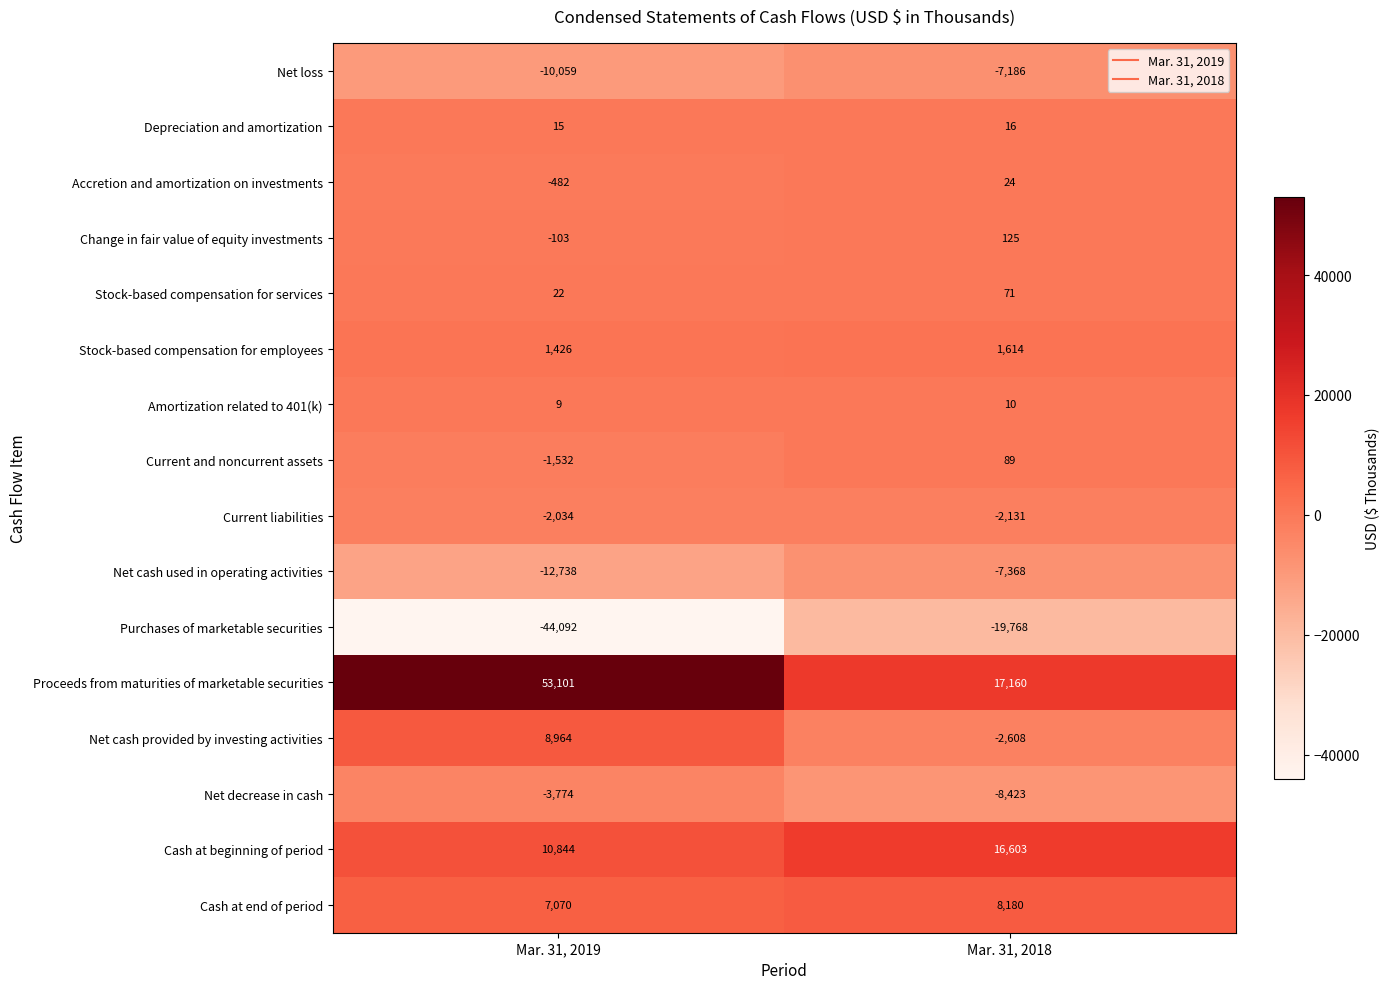

The Amortization related to 401(k) series shows 10 at Mar. 31, 2018. True or false?

True